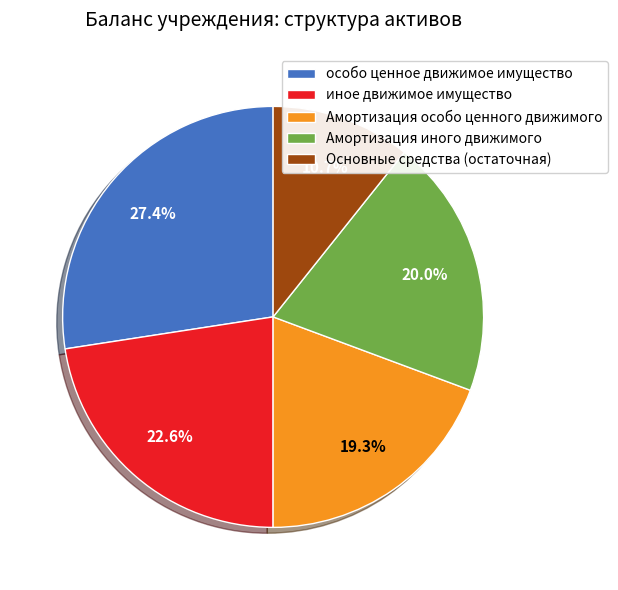

Which slice is the smallest?

Основные средства (остаточная)